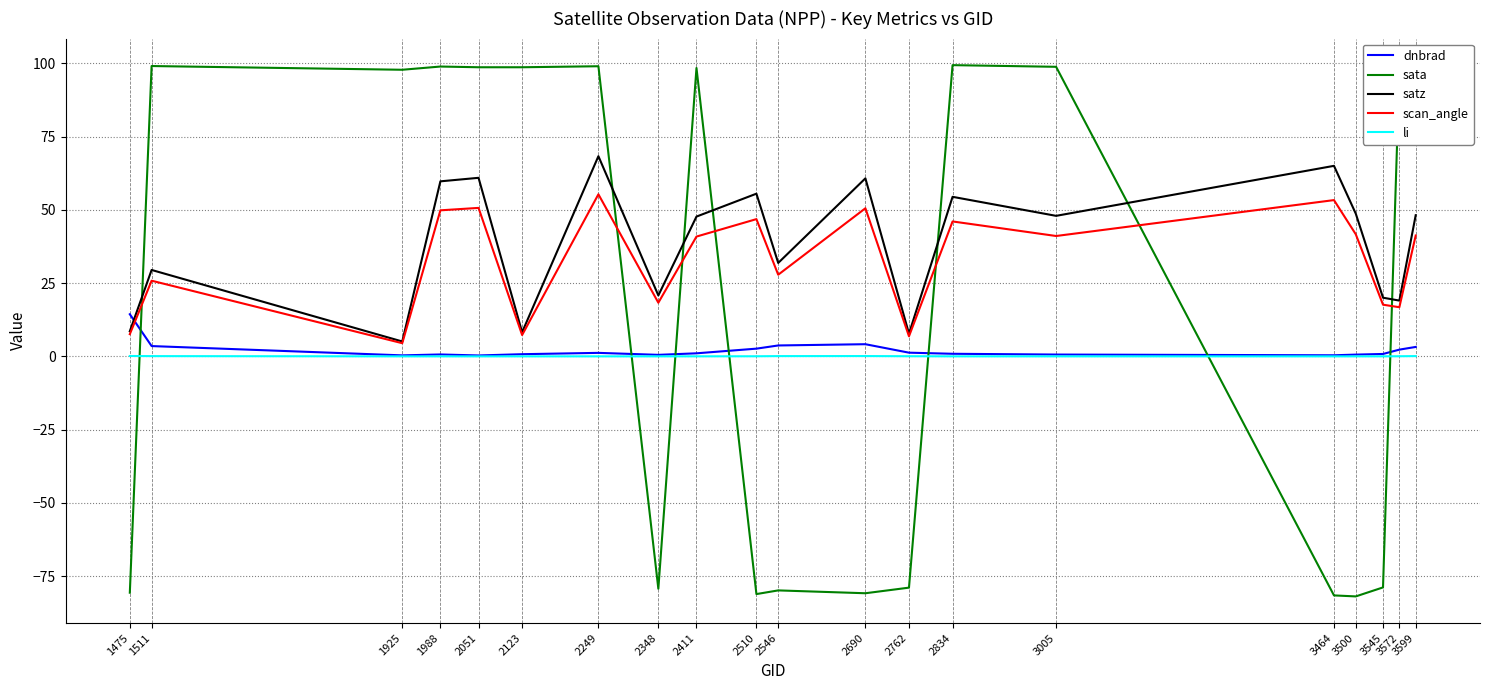

What is the difference between the satz values at 1511 and 2249?

38.8